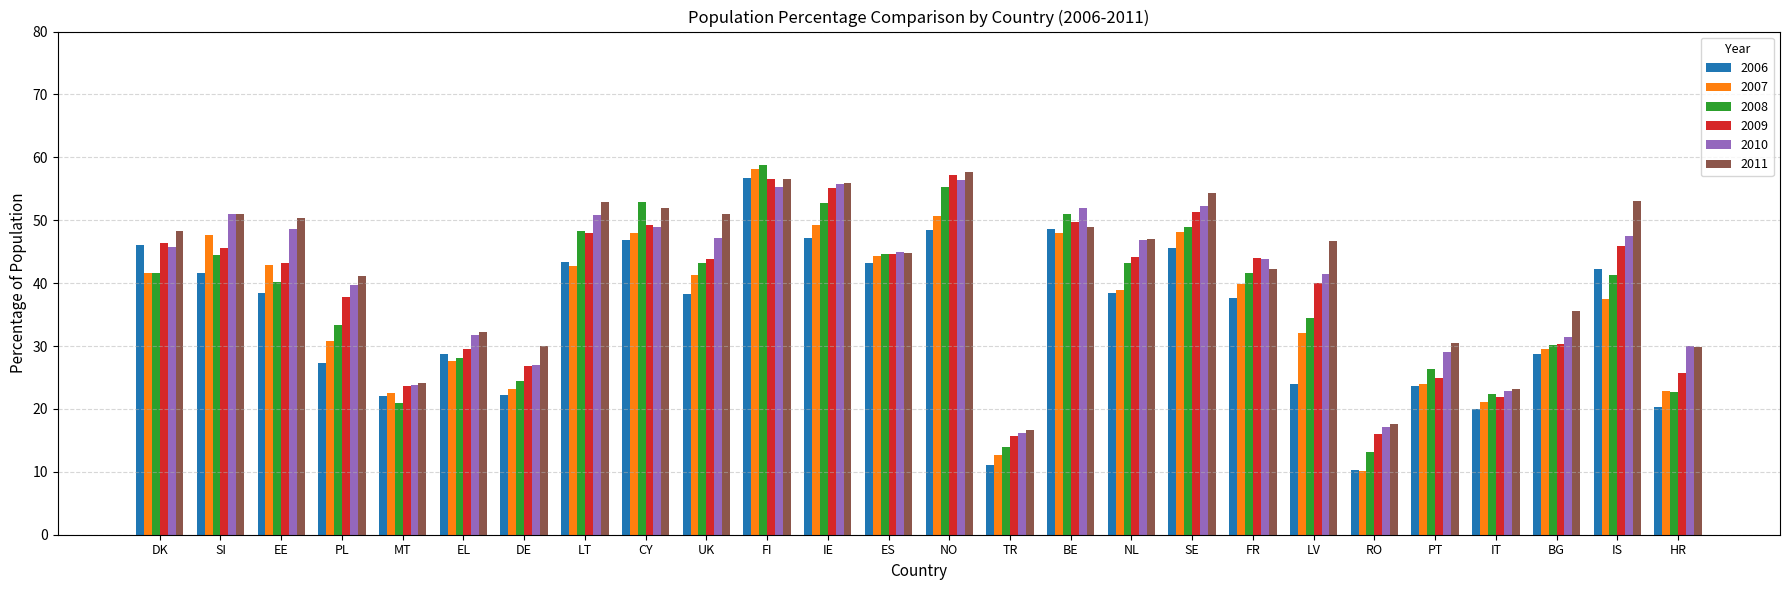

What is the average value of the 2011 series?

42.1